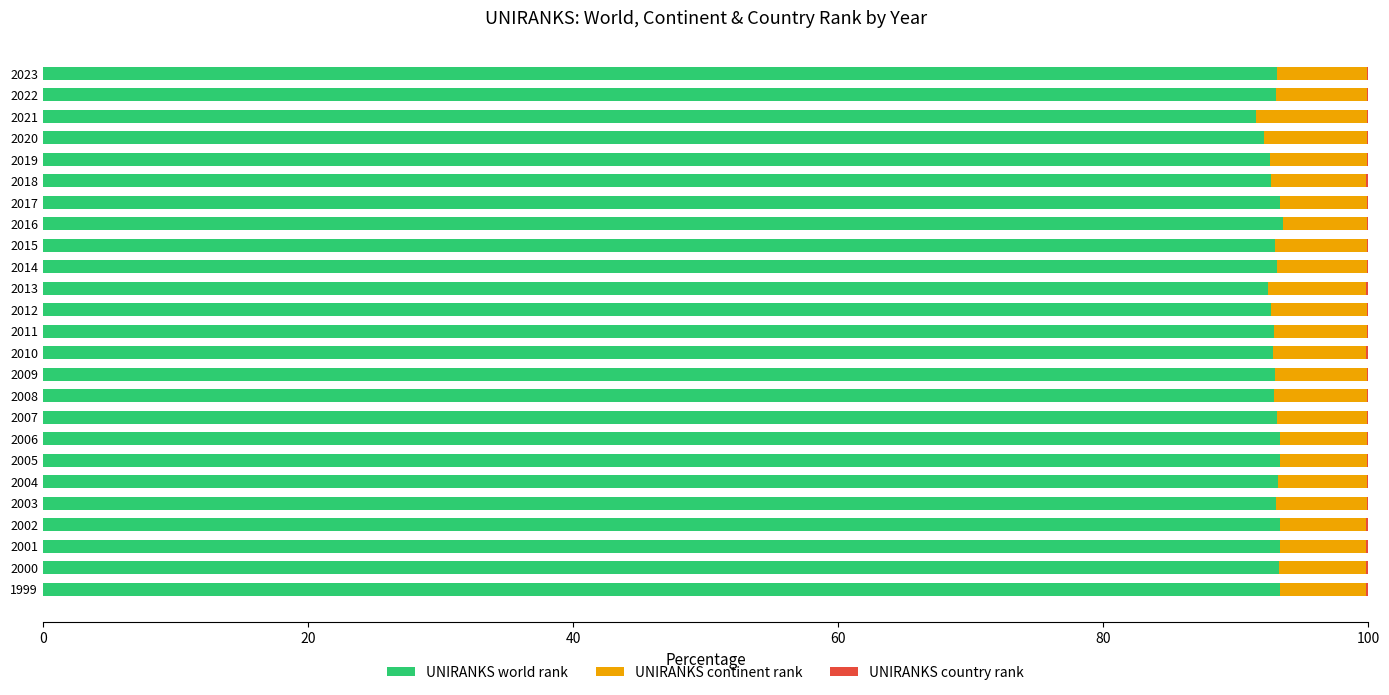

True or false: UNIRANKS world rank has a value of 93.3 at 2001.

True